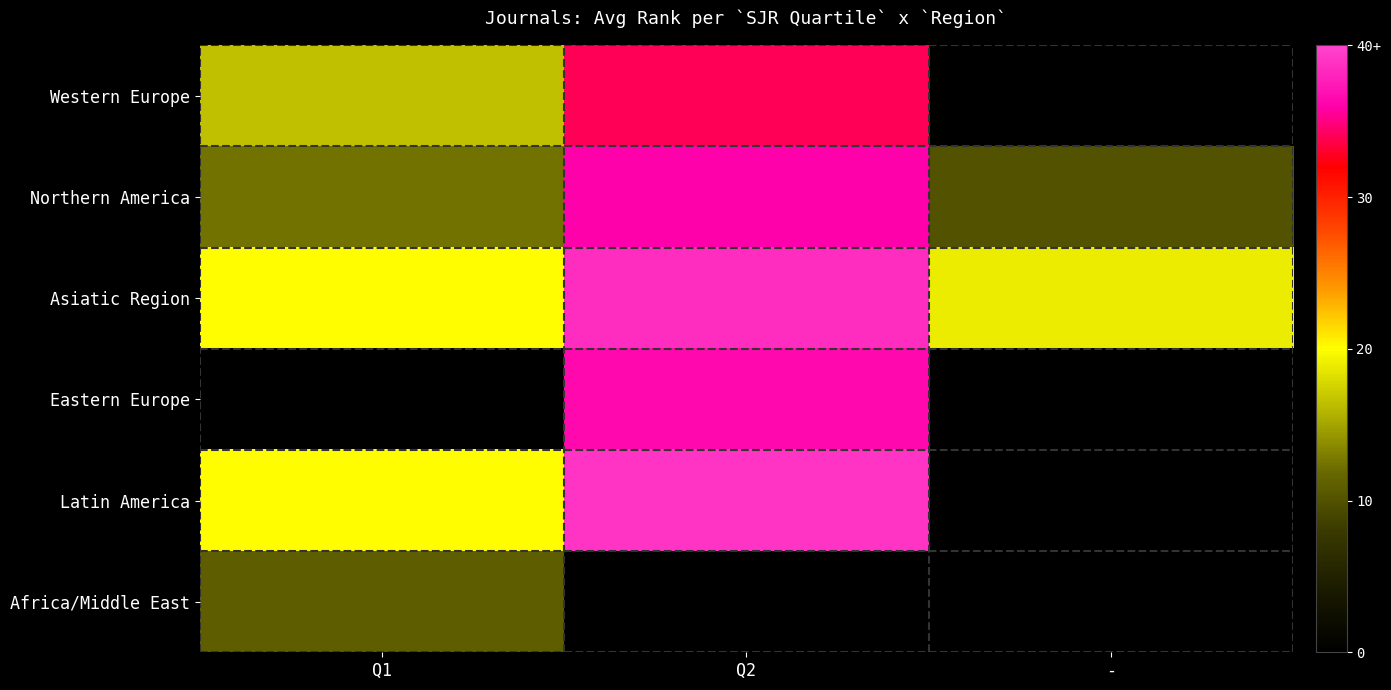

List the series in order of their peak value, highest first.

Latin America, Asiatic Region, Eastern Europe, Northern America, Western Europe, Africa/Middle East